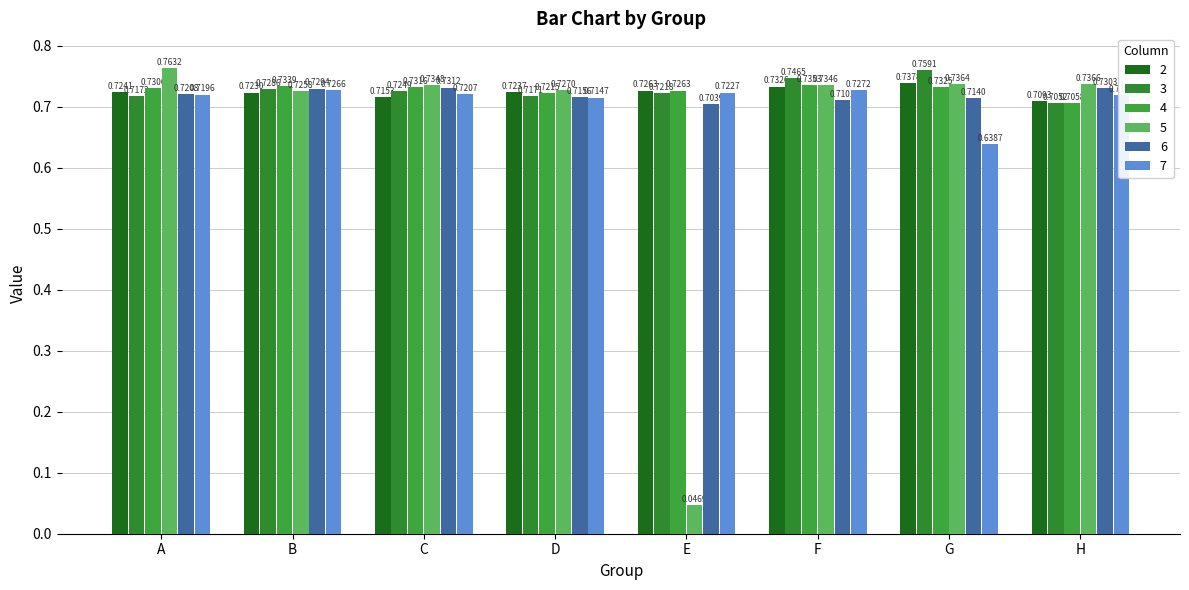

What is the total value across all series at H?

4.3